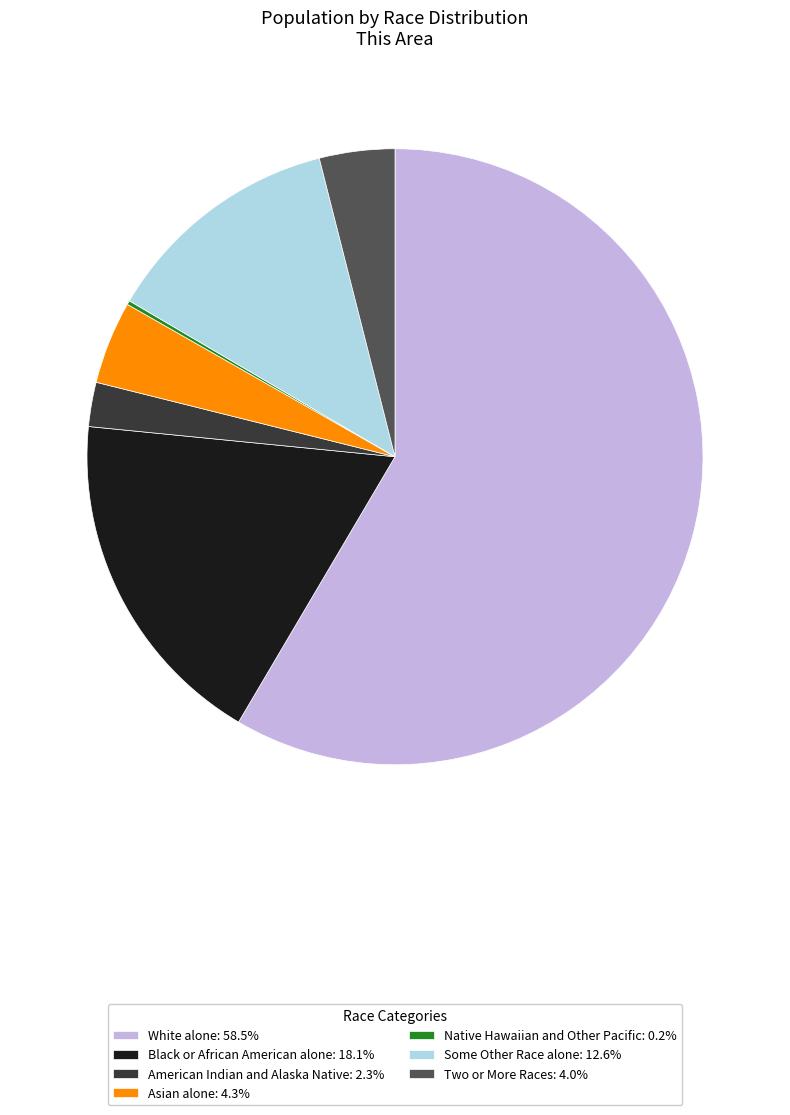

Approximately how many times larger is the value at American Indian and Alaska Native: 2.3% compared to Two or More Races: 4.0%?

0.6